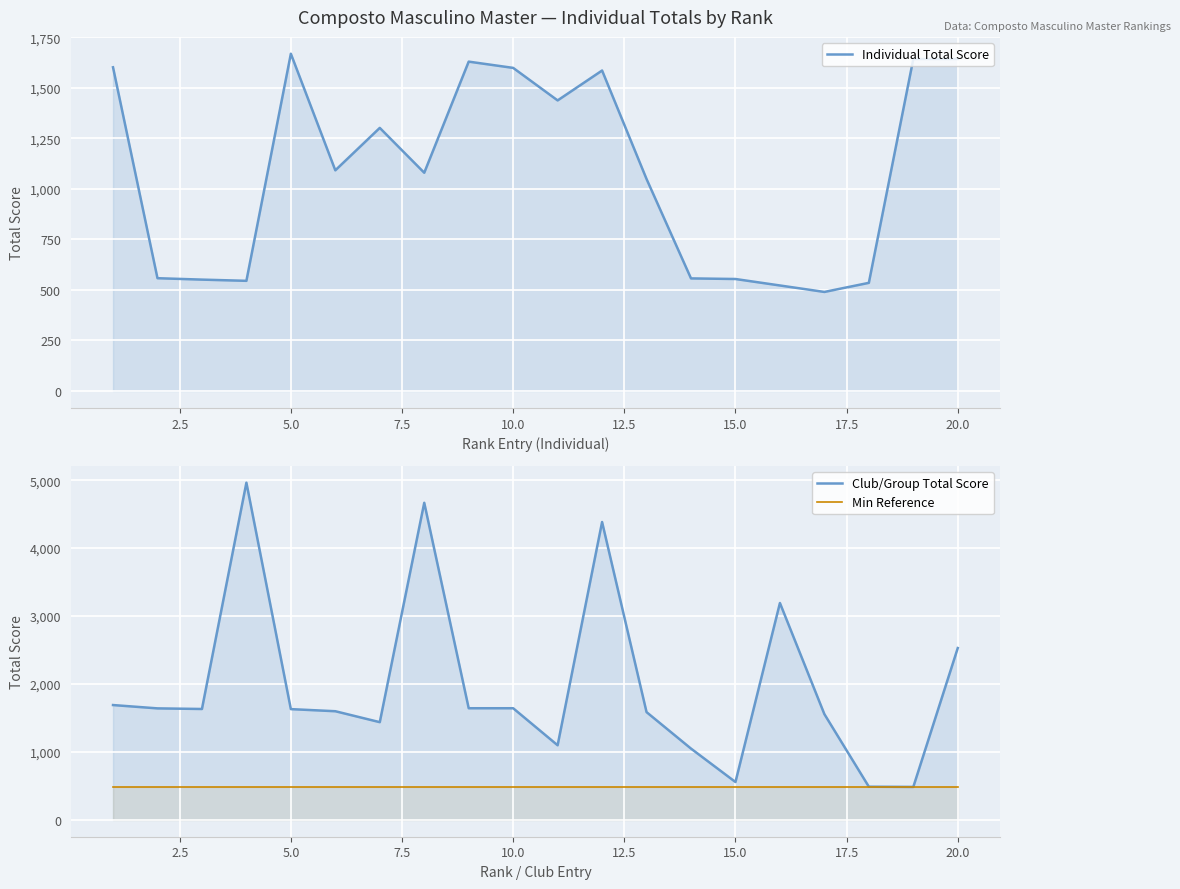

At how many categories does at least one series exceed 4086?

3